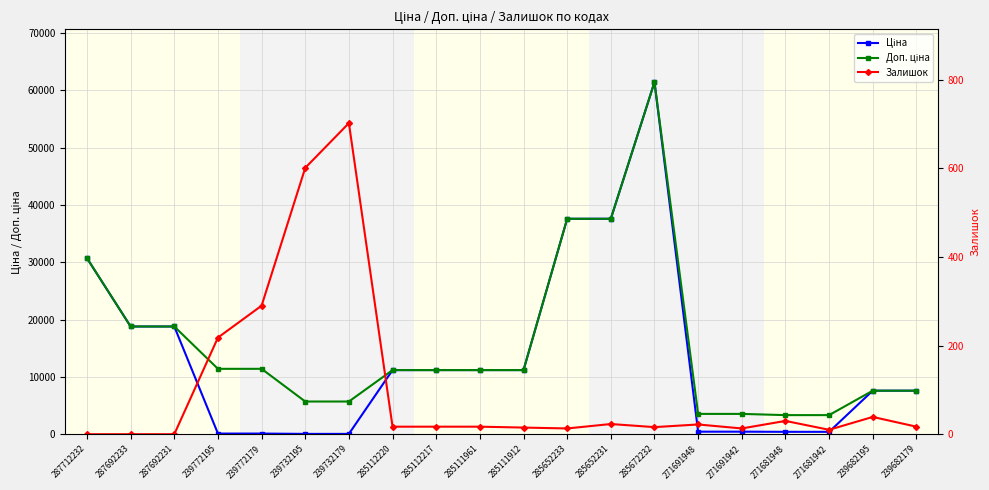

At 239732195, list the series in order from smallest to largest.

Ціна, Залишок, Доп. ціна